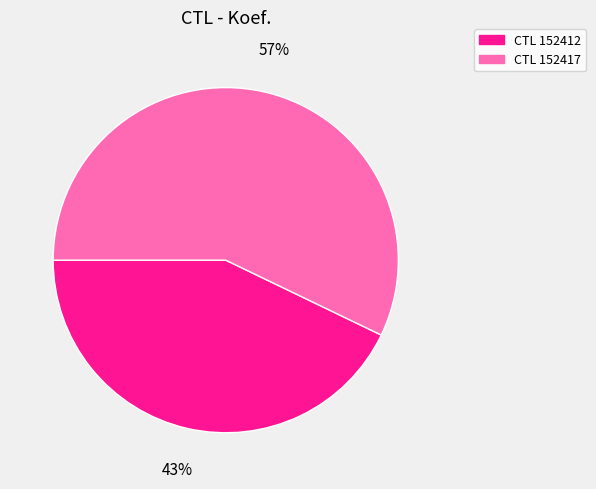

Does CTL 152417 represent more than half of the total?

Yes